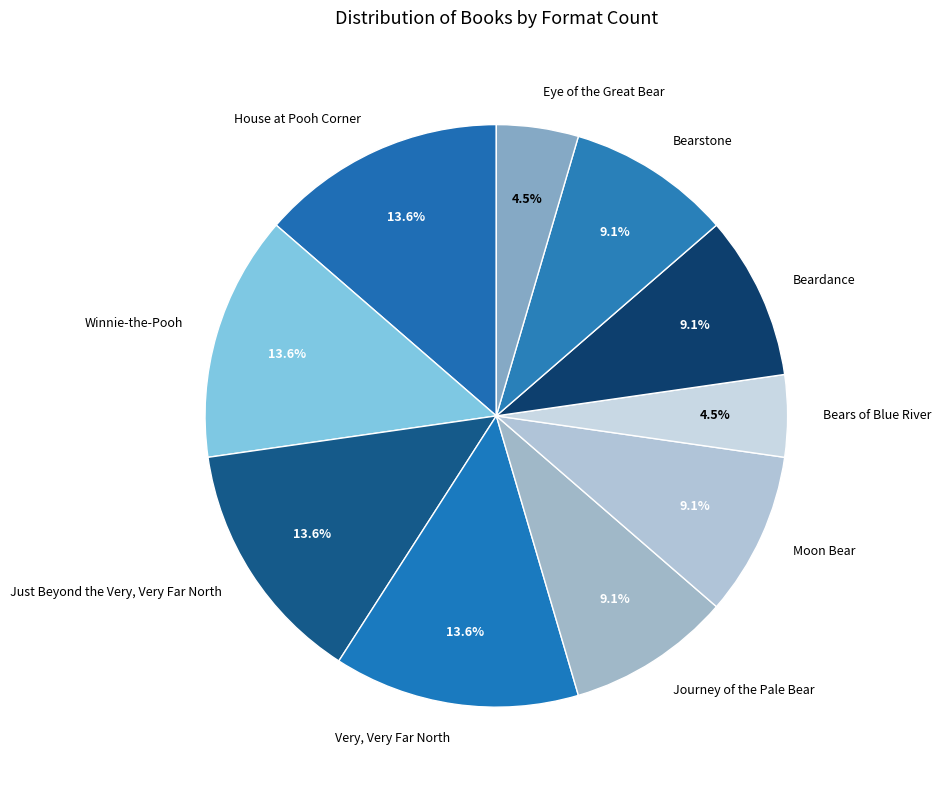

To the nearest percent, what percentage of the pie is Winnie-the-Pooh?

14%